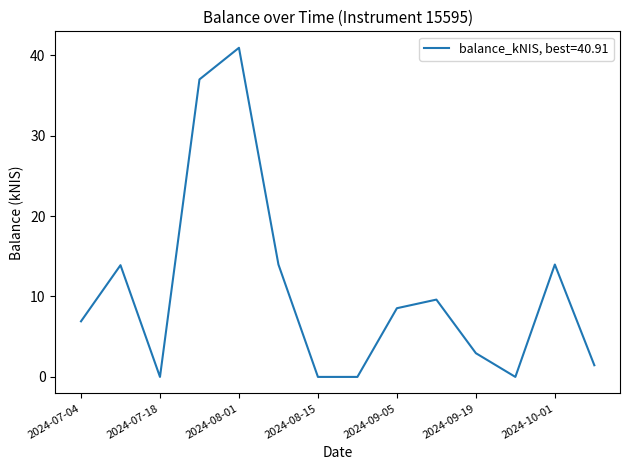

What is the greatest value displayed?

40.9